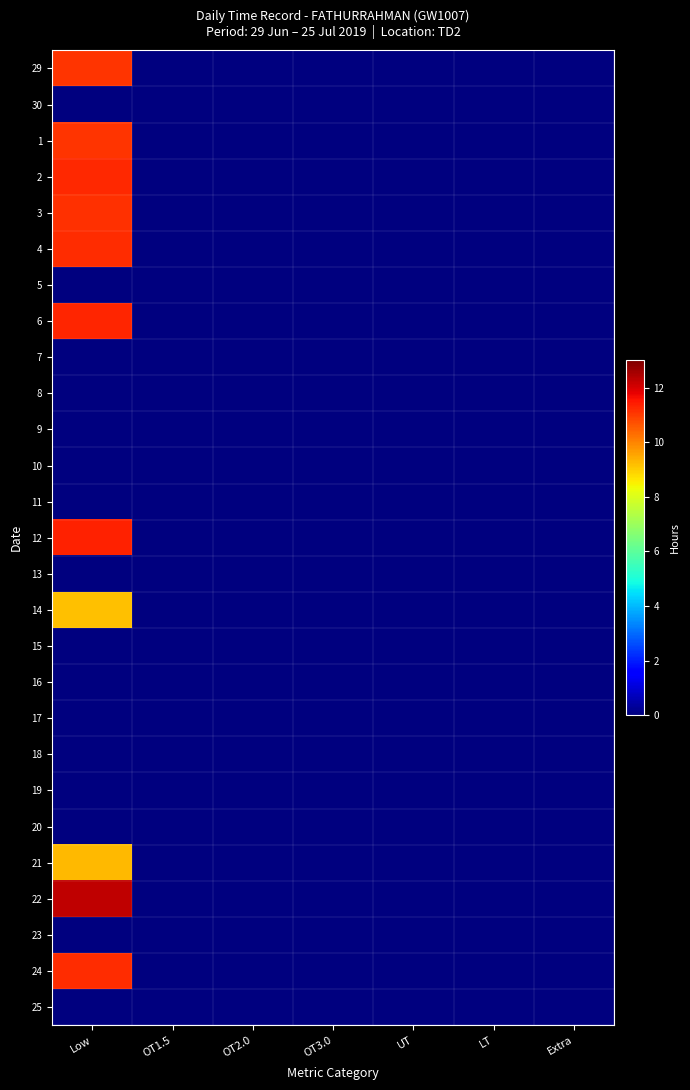

Rank the series at Low from highest to lowest value.

22, 12, 6, 2, 4, 24, 3, 29, 1, 21, 14, 30, 5, 7, 8, 9, 10, 11, 13, 15, 16, 17, 18, 19, 20, 23, 25